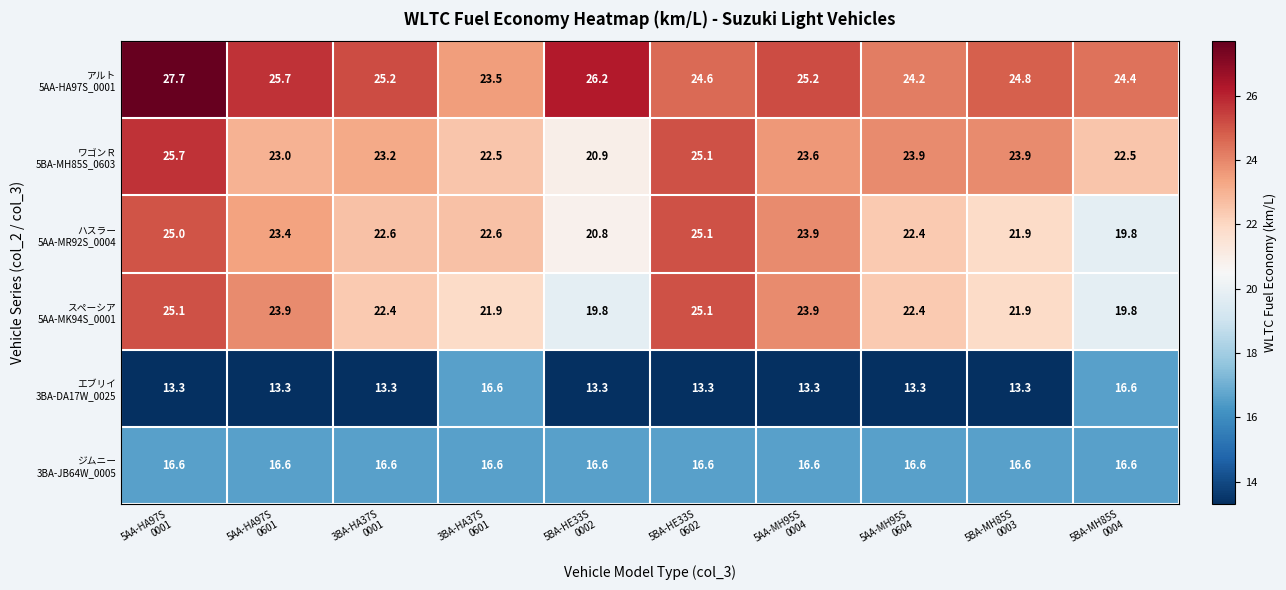

At how many categories does at least one series exceed 23?

10